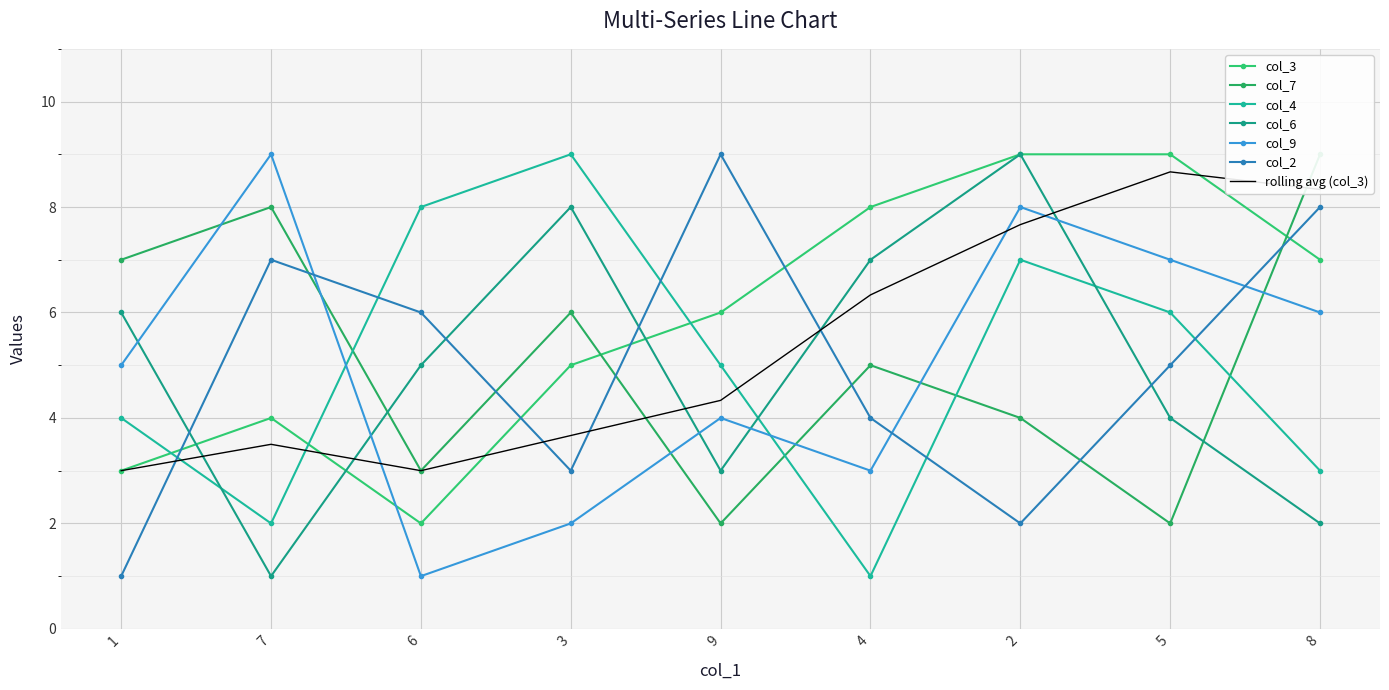

Rank the series at 3 from highest to lowest value.

col_4, col_6, col_7, col_3, col_2, col_9